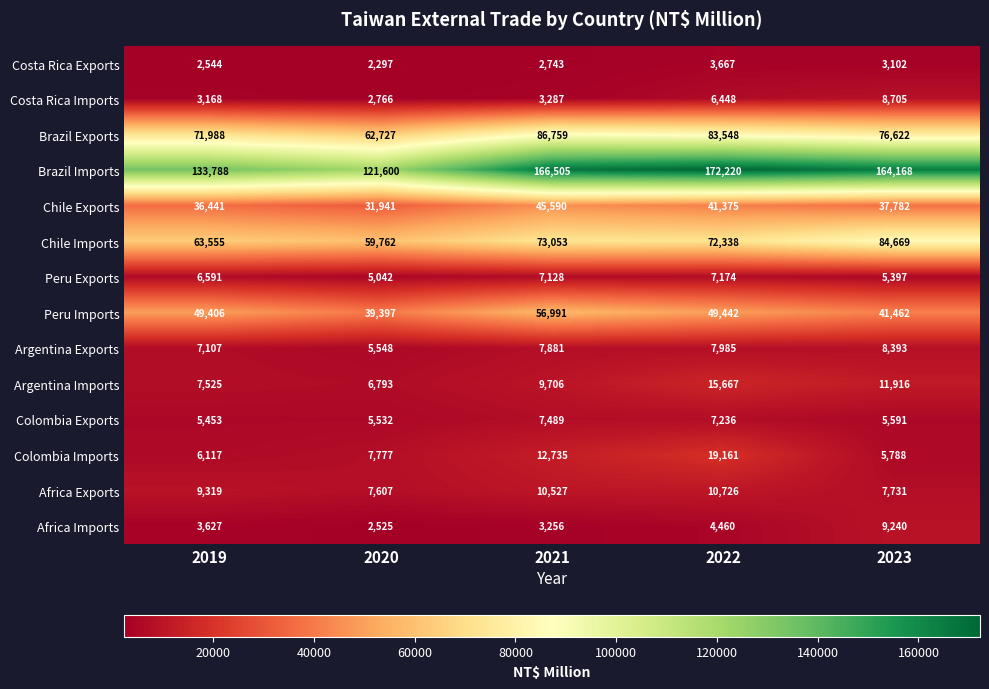

What is the average value of the Africa Exports series?

9182